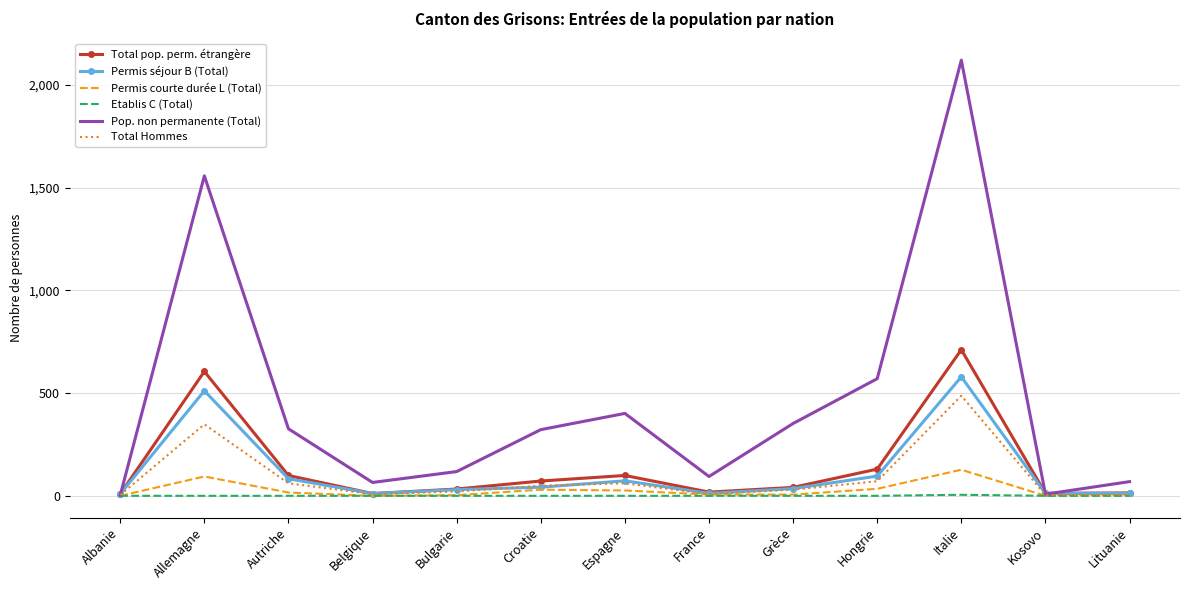

The value of Total pop. perm. étrangère at Croatie is 72. True or false?

True